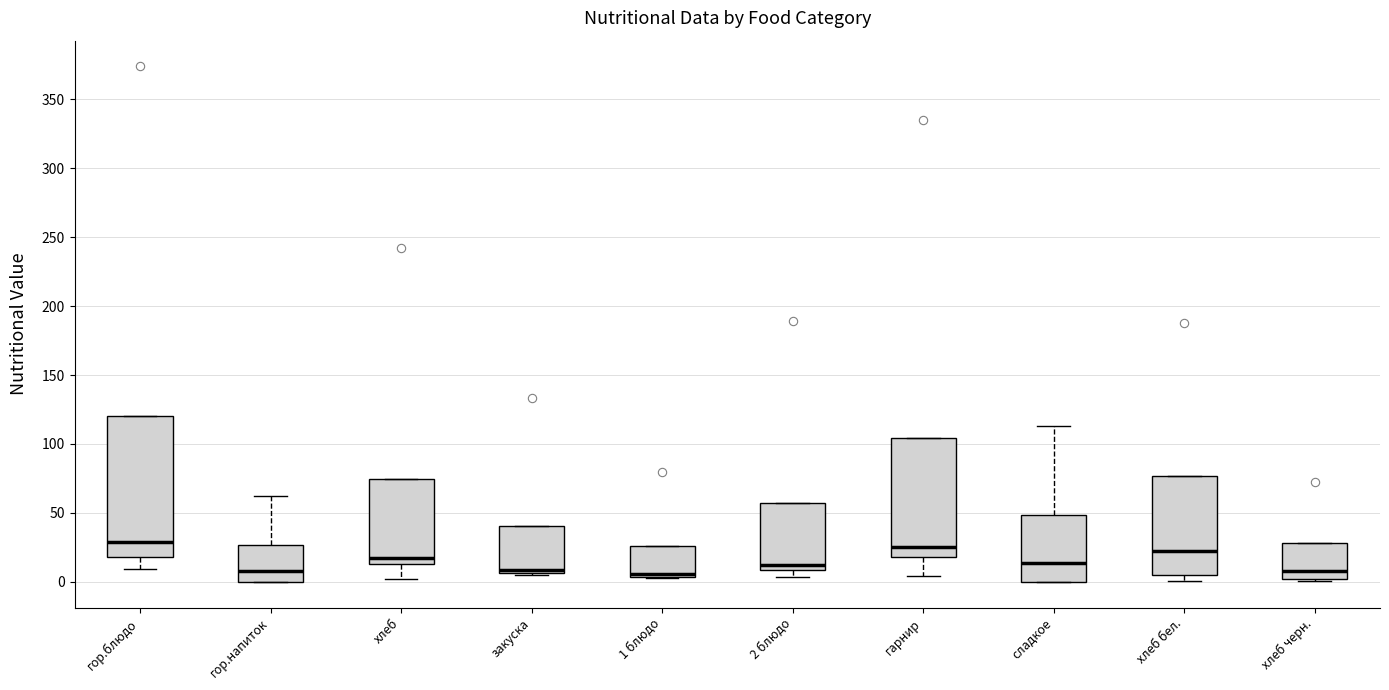

Which box is the tallest, from its lower edge to its upper edge?

гор.блюдо